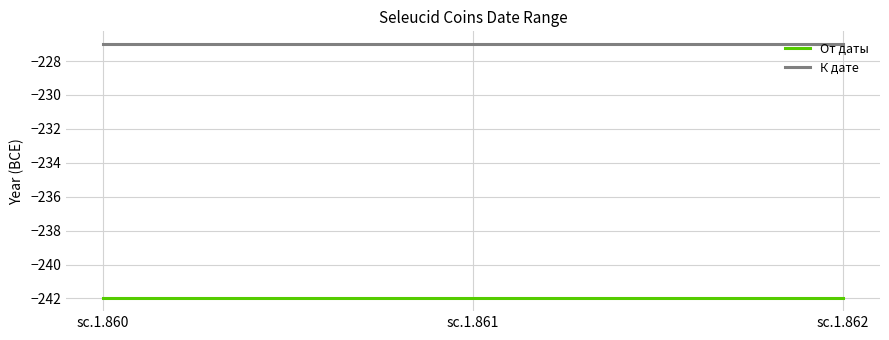

At which label is От даты closest to -242?

sc.1.860